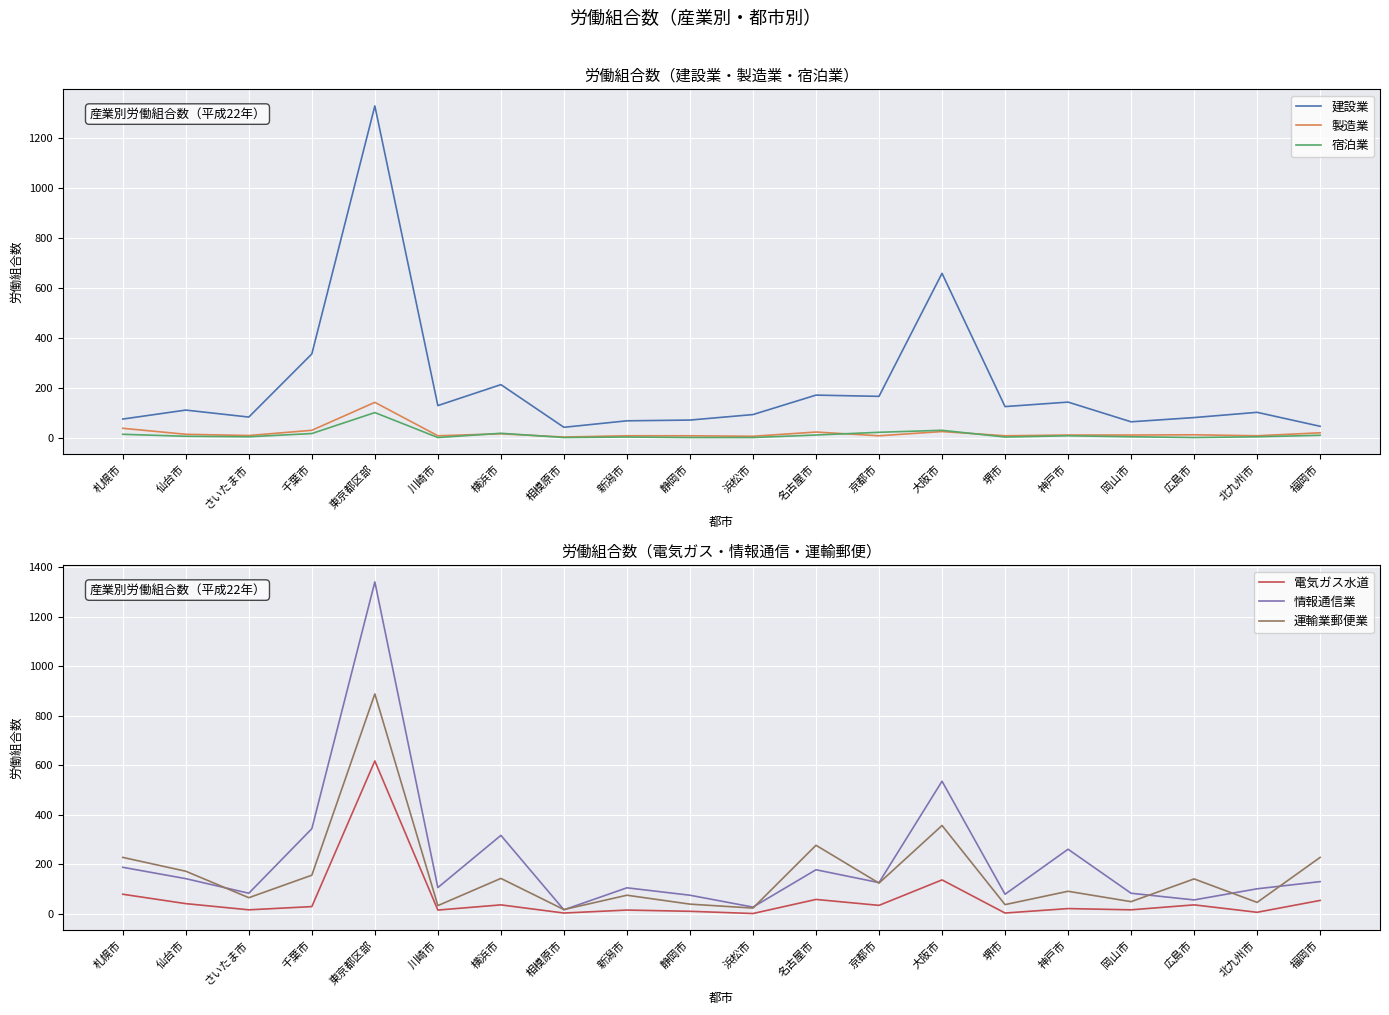

At which category does 宿泊業 reach its first local peak?

東京都区部